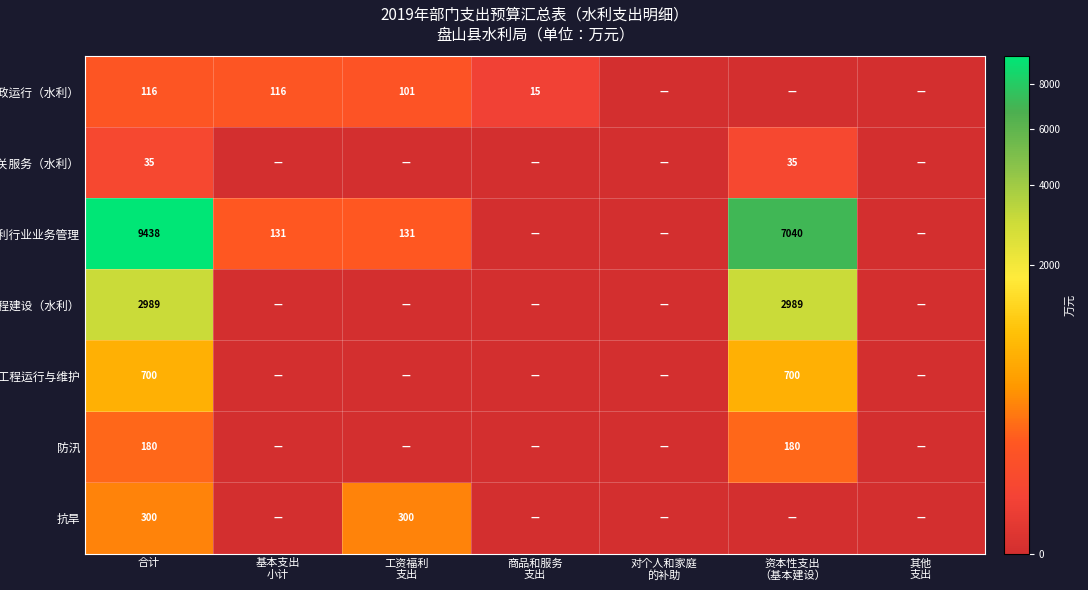

The 水利工程运行与维护 series shows 700 at 合计. True or false?

True